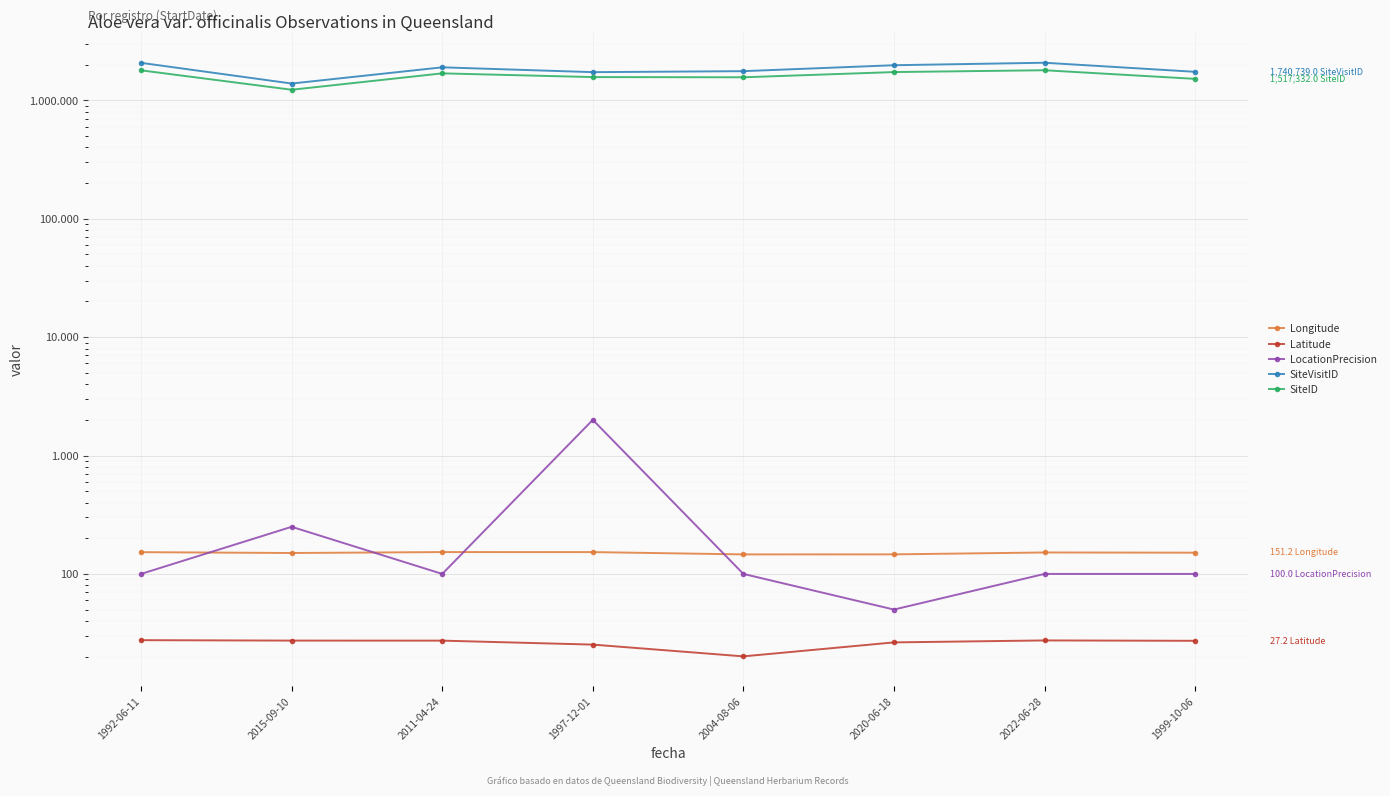

What is the value of the SiteID point at the 4th from the left?

1571027.0